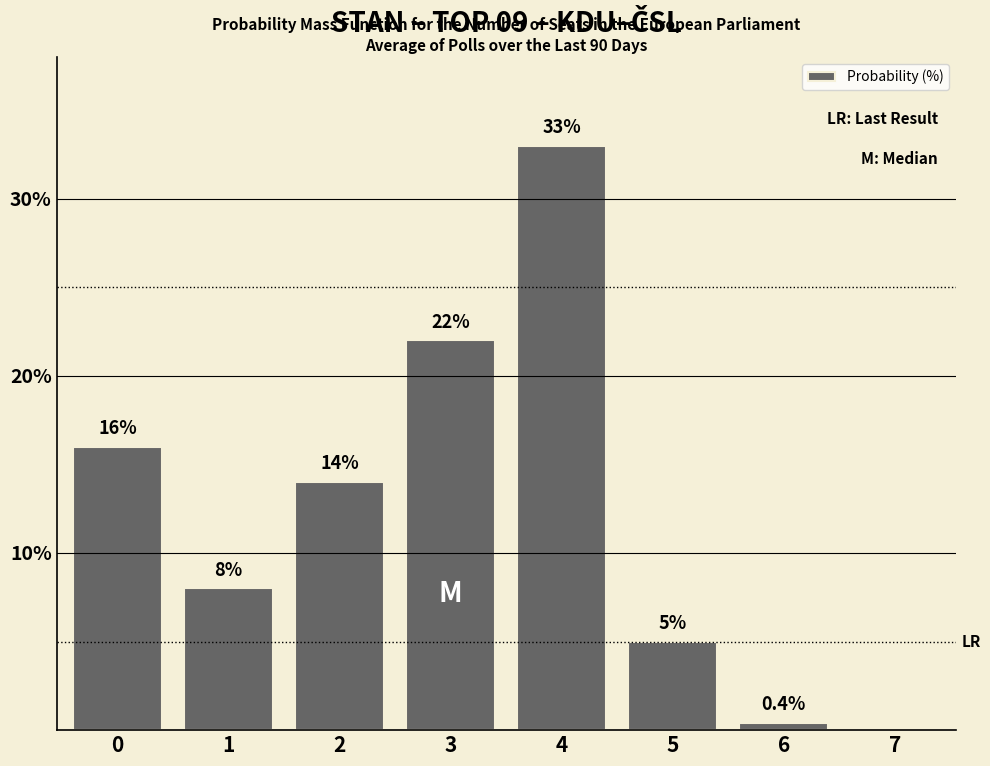

Reading right to left, extract all data points from this chart.

7=0.0	6=0.4	5=5.0	4=33.0	3=22.0	2=14.0	1=8.0	0=16.0